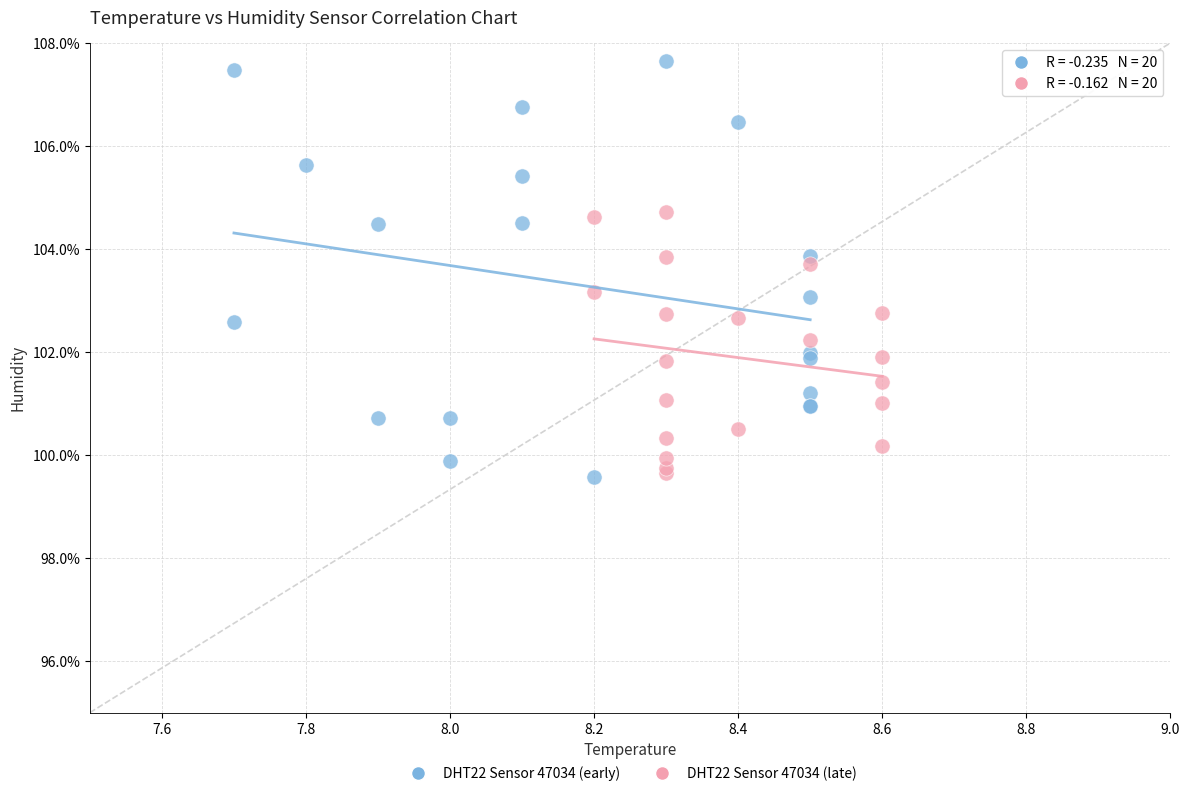

Which series contains the highest Y value?

DHT22 Sensor 47034 (early)